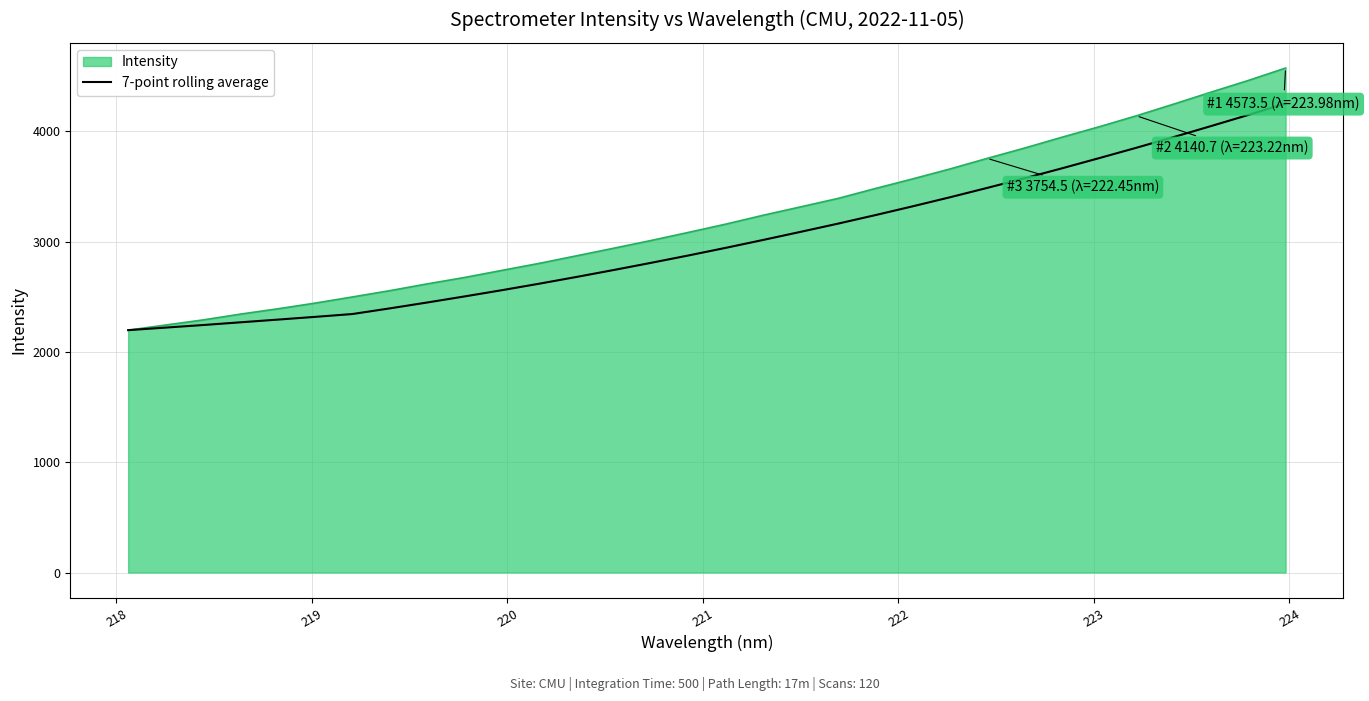

Does the chart have visible grid lines?

Yes